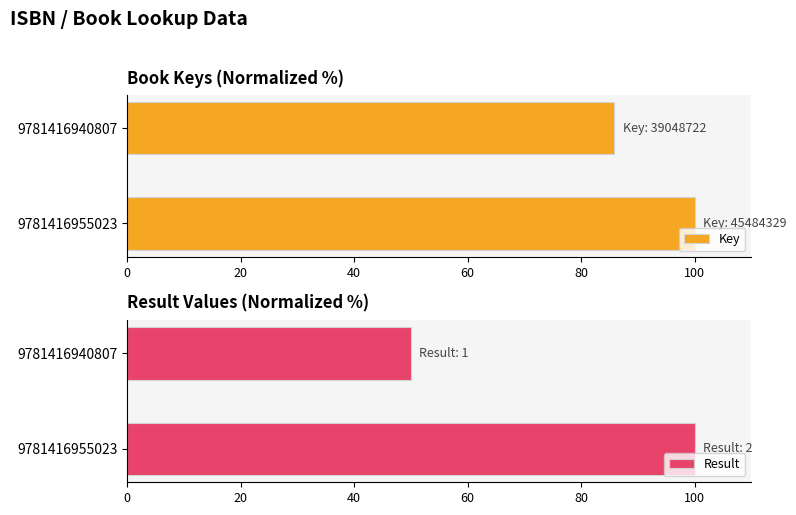

How many Result values are between 50 and 100?

2